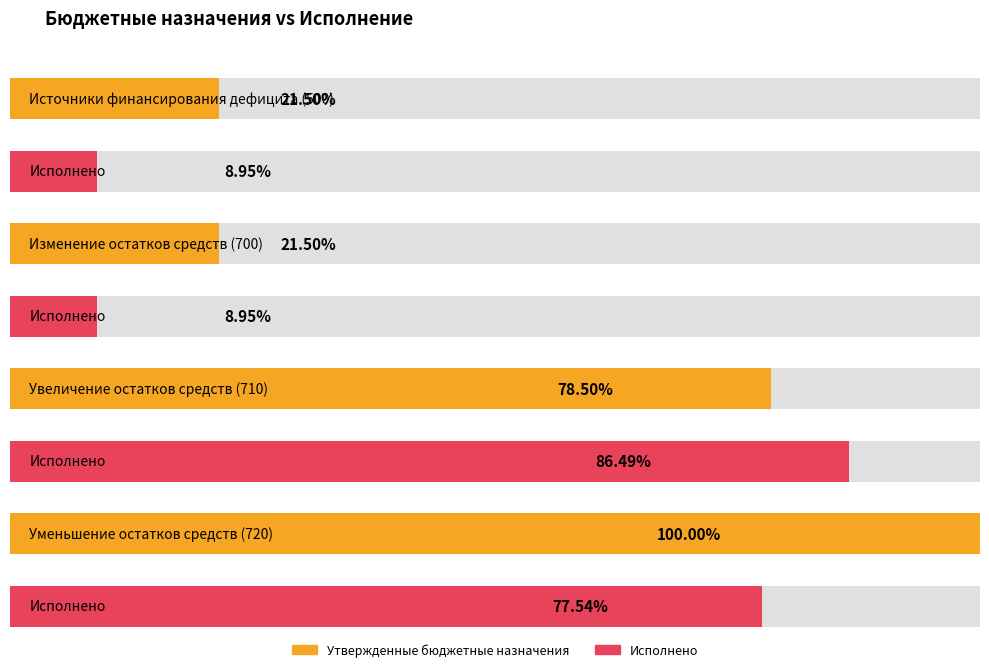

List the series in order of their peak value, lowest first.

Исполнено, Утвержденные бюджетные назначения